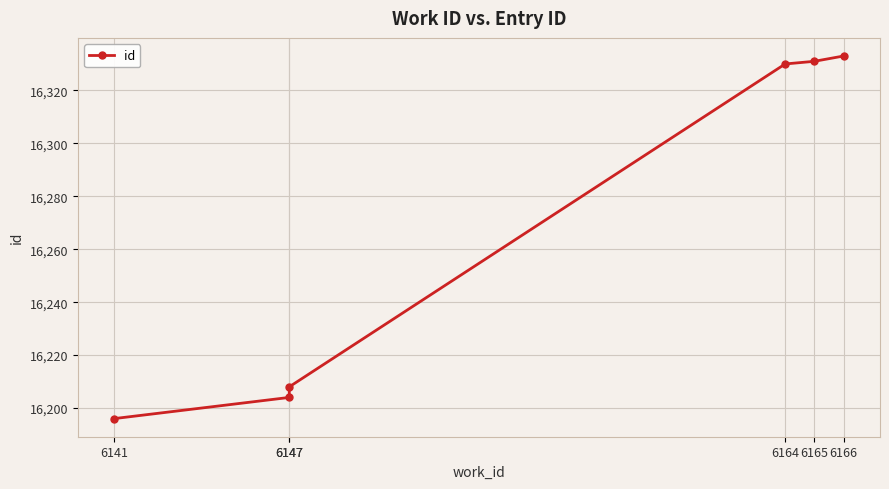

Which label corresponds to the smallest value in the chart?

6141